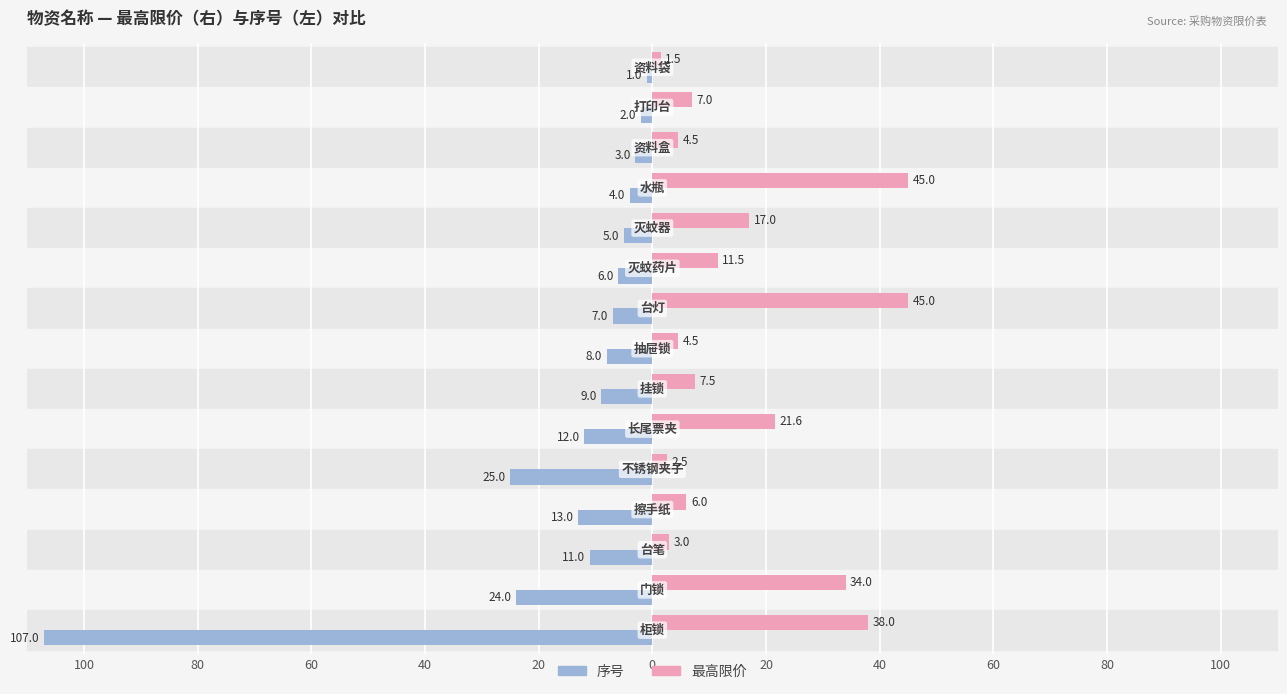

What is the sum of all 序号 values?

237.0